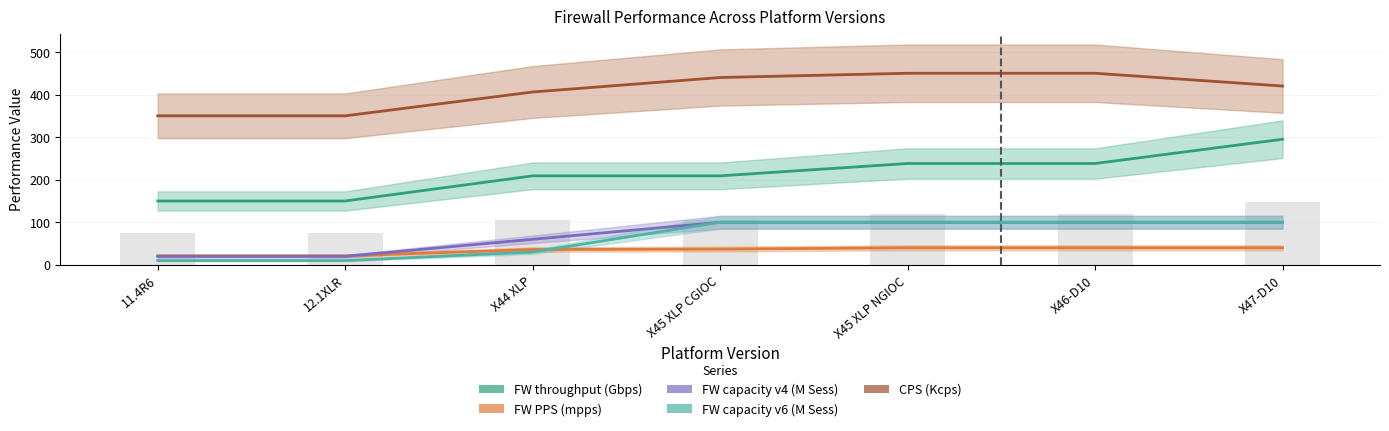

At which label is FW capacity v4 (M Sess) closest to 60?

X44 XLP